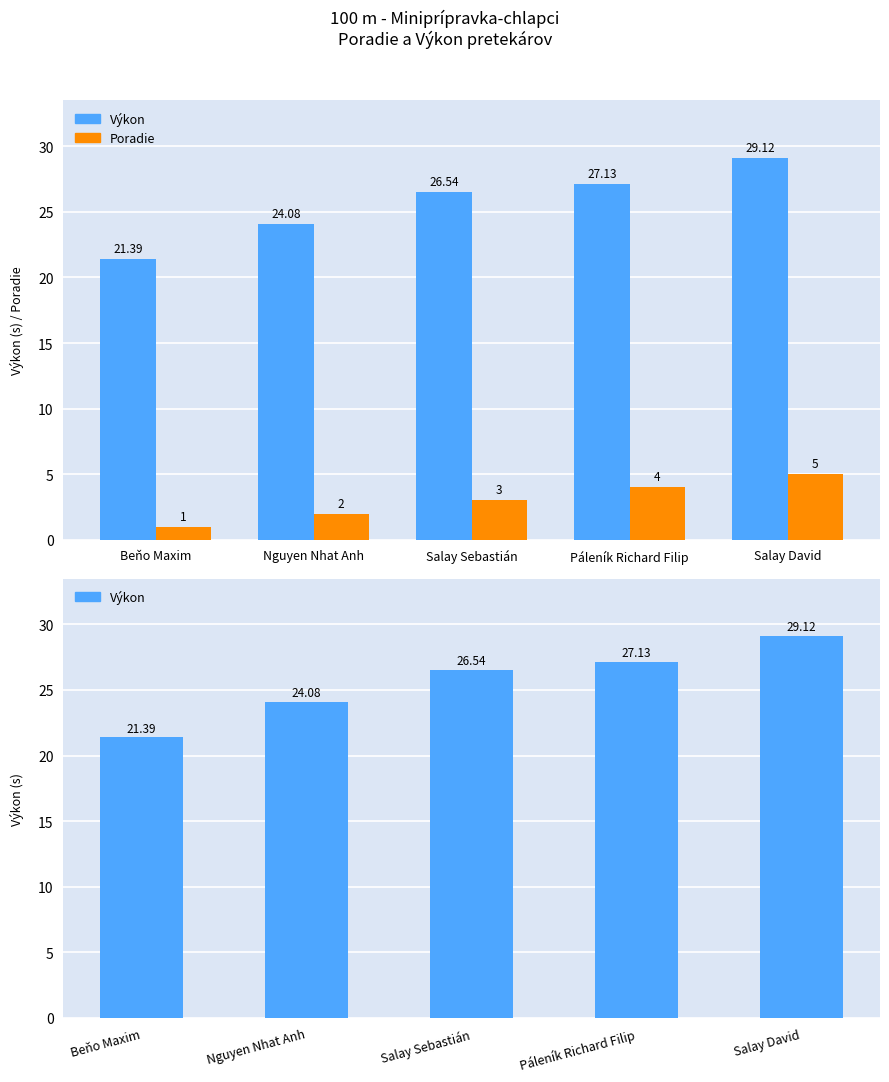

Is it true that Poradie equals 1.0 at Beňo Maxim?

True